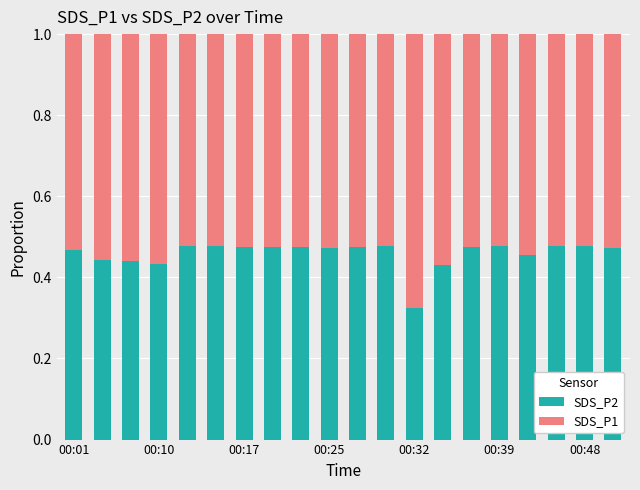

Count the SDS_P2 values in the range 0 to 1.

20